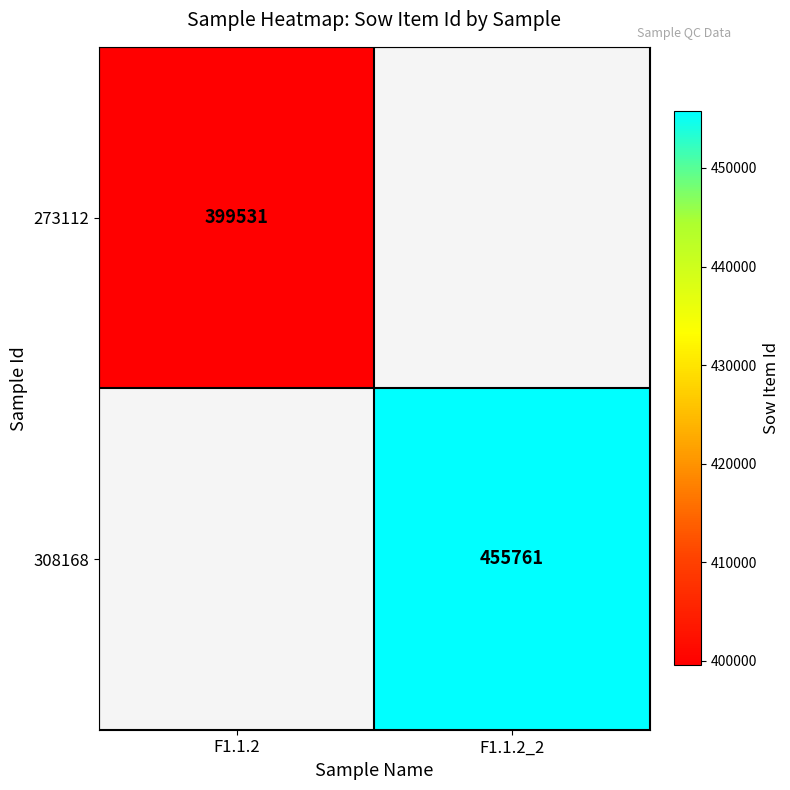

How many series are shown in this chart?

2